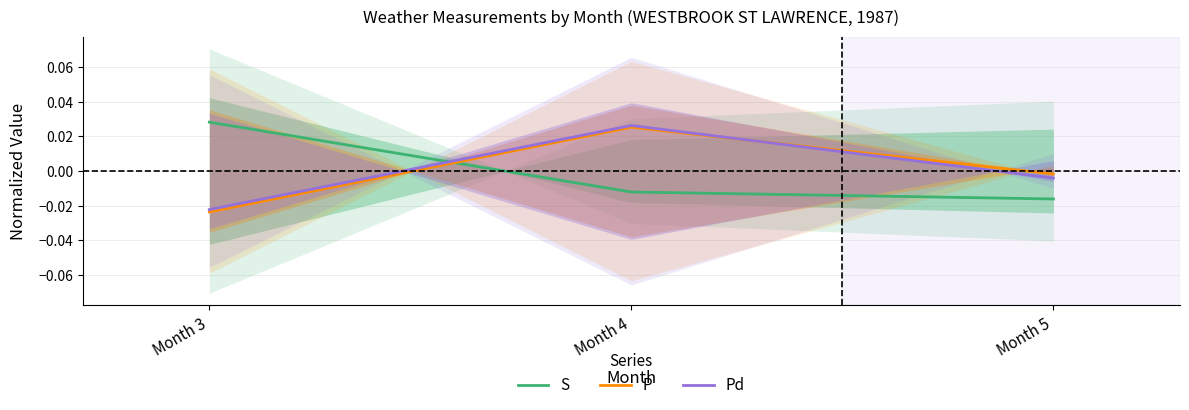

At which label is S closest to 0?

Month 4